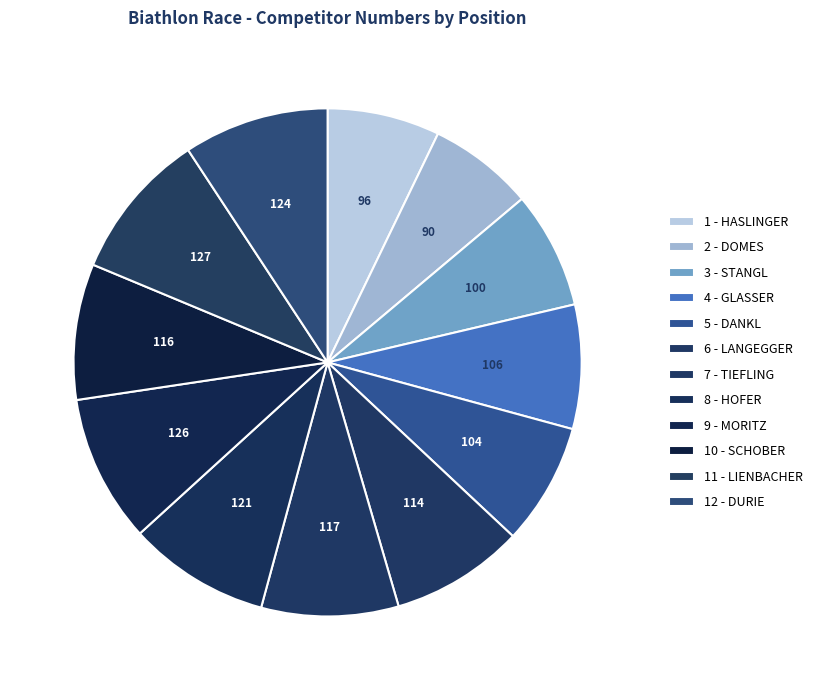

To the nearest percent, what is the combined percentage of 1 - HASLINGER and 10 - SCHOBER?

16%